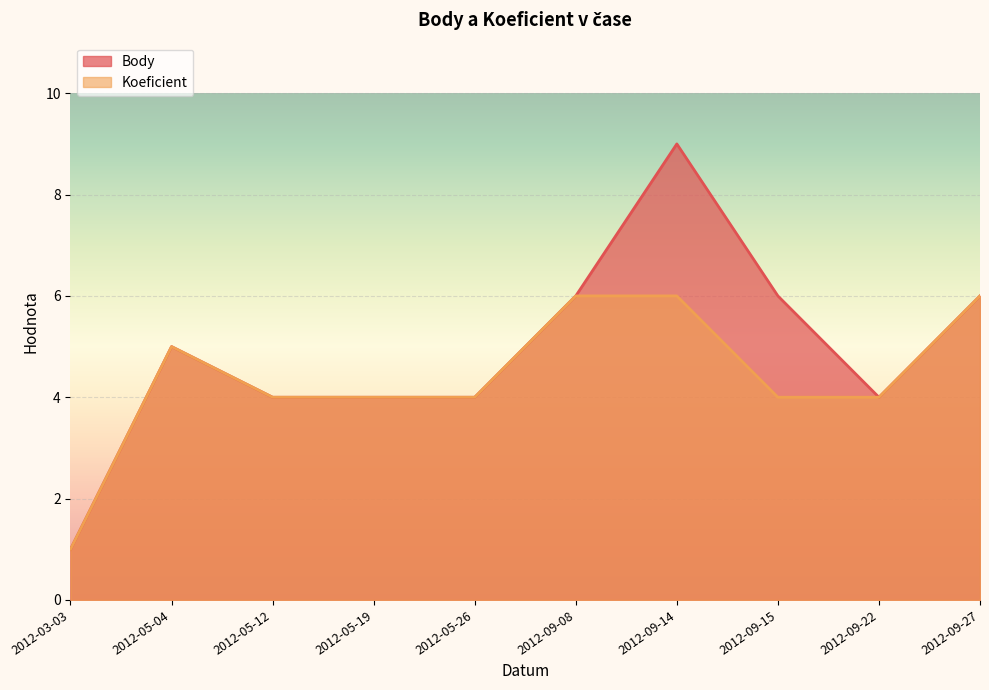

Where is the first local maximum for Body?

2012-05-04